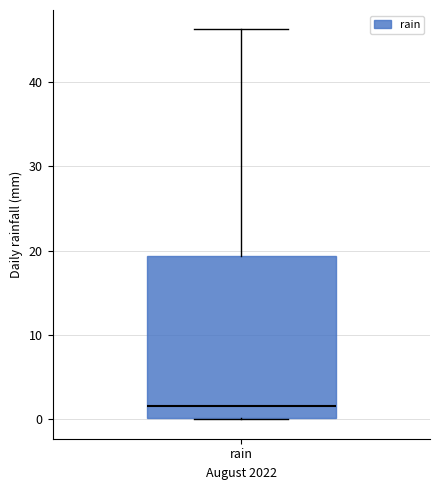

Transcribe this box plot: give where the median line is, the range the box spans, and where the two whiskers end, as read against the y-axis. The values are not printed on the chart, so give them approximately, as read against the axis.

median 2, box 0 to 19, whiskers 0 to 46